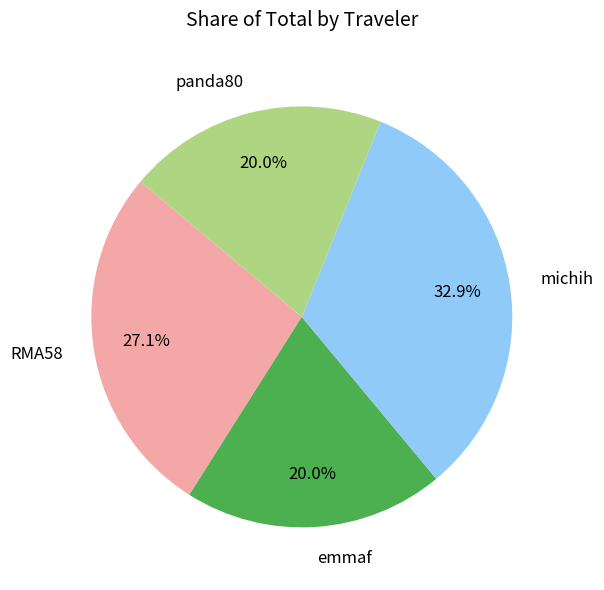

Which slice is the largest?

michih